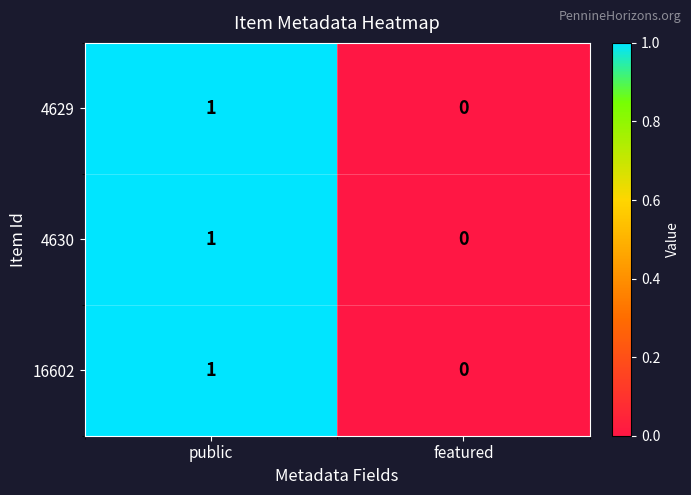

At which label is 16602 closest to 0?

featured